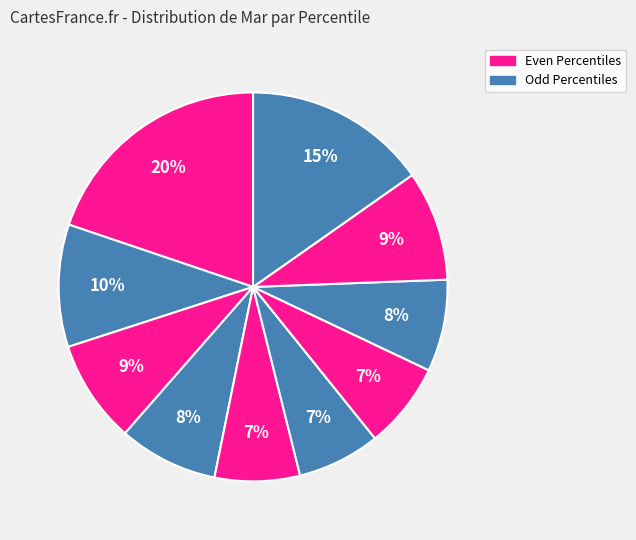

Count the number of slices in the pie.

10